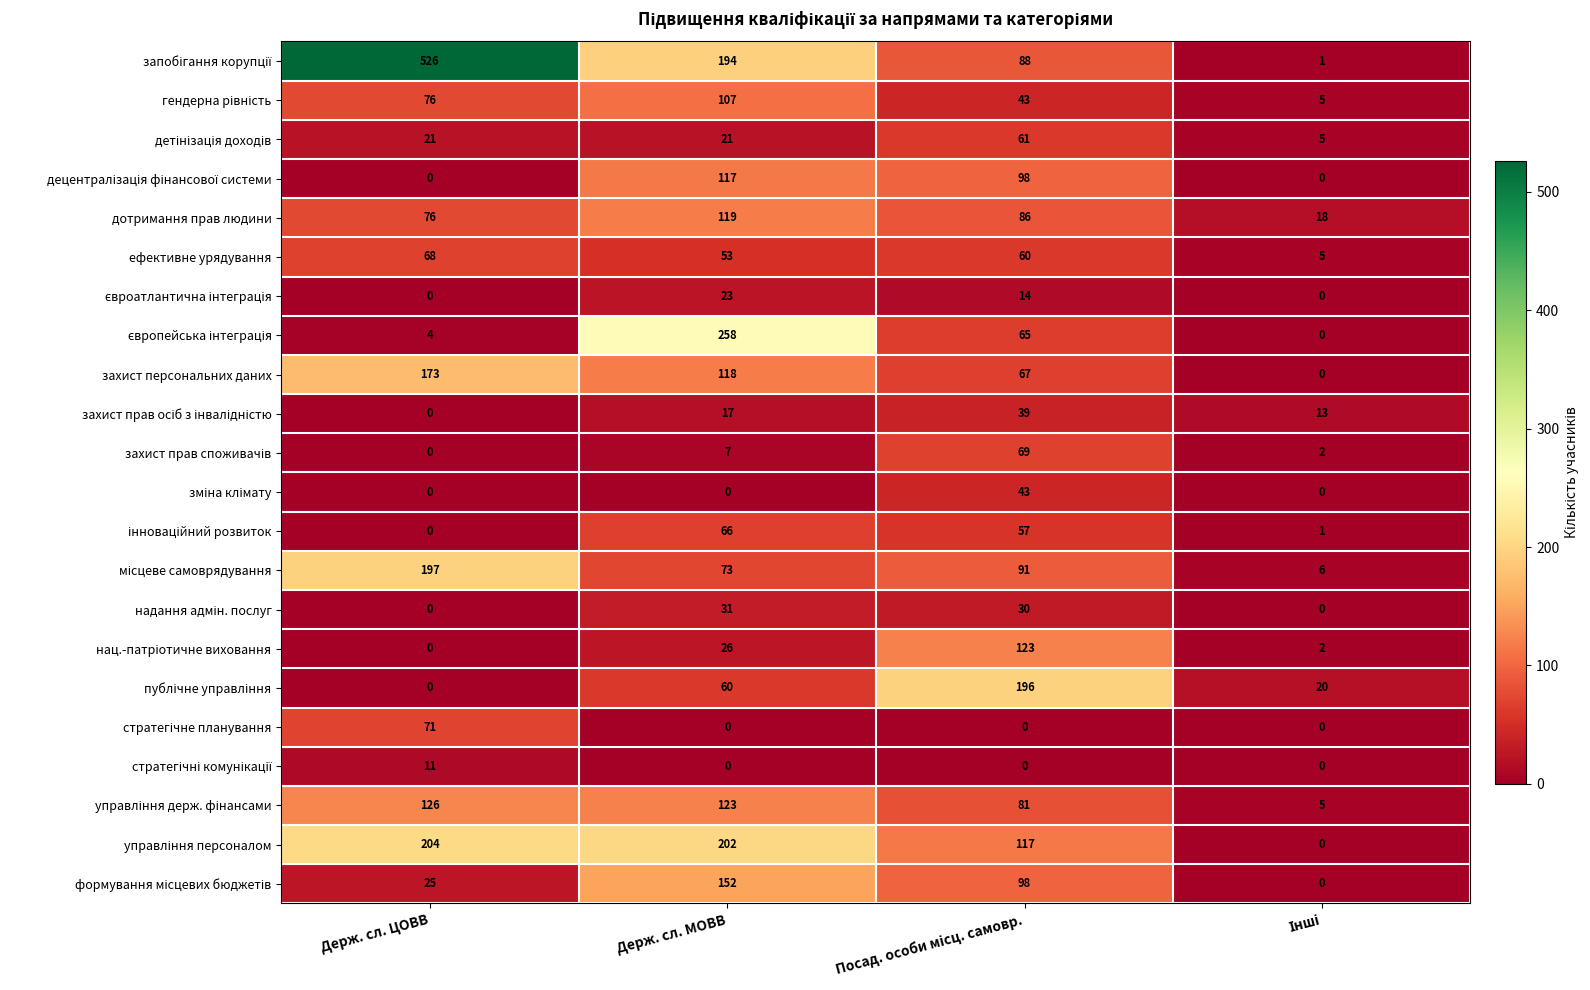

Is it true that захист персональних даних equals 173 at Держ. сл. ЦОВВ?

True